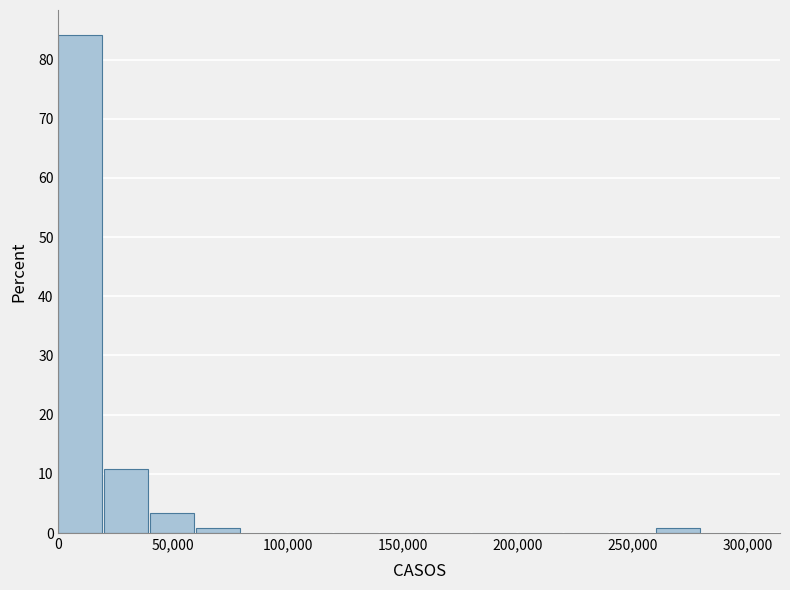

Reading left to right, list every bar in this chart as the range it spans on the x-axis followed by its height. The values are not printed on the chart, so give them approximately, as read against the axis.

0 to 20000: 84
20000 to 40000: 11
40000 to 60000: 3
60000 to 80000: under 1
80000 to 100000: 0
100000 to 120000: 0
120000 to 140000: 0
140000 to 160000: 0
160000 to 180000: 0
180000 to 200000: 0
200000 to 220000: 0
220000 to 240000: 0
240000 to 260000: 0
260000 to 280000: under 1
280000 to 300000: 0